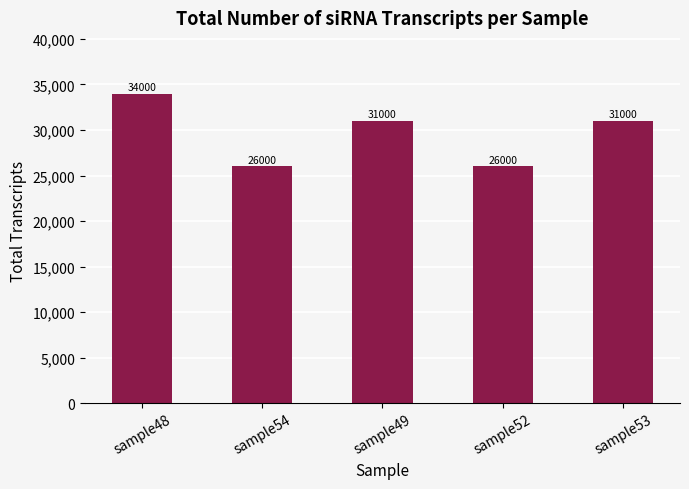

What is the maximum value shown in the chart?

34000